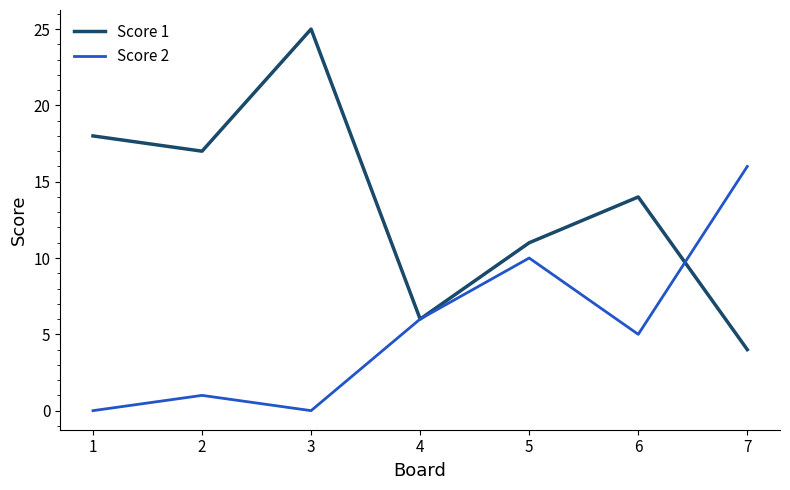

Reading left to right, list all the values displayed in this chart.

Score 1: 18	17	25	6	11	14	4
Score 2: 0	1	0	6	10	5	16